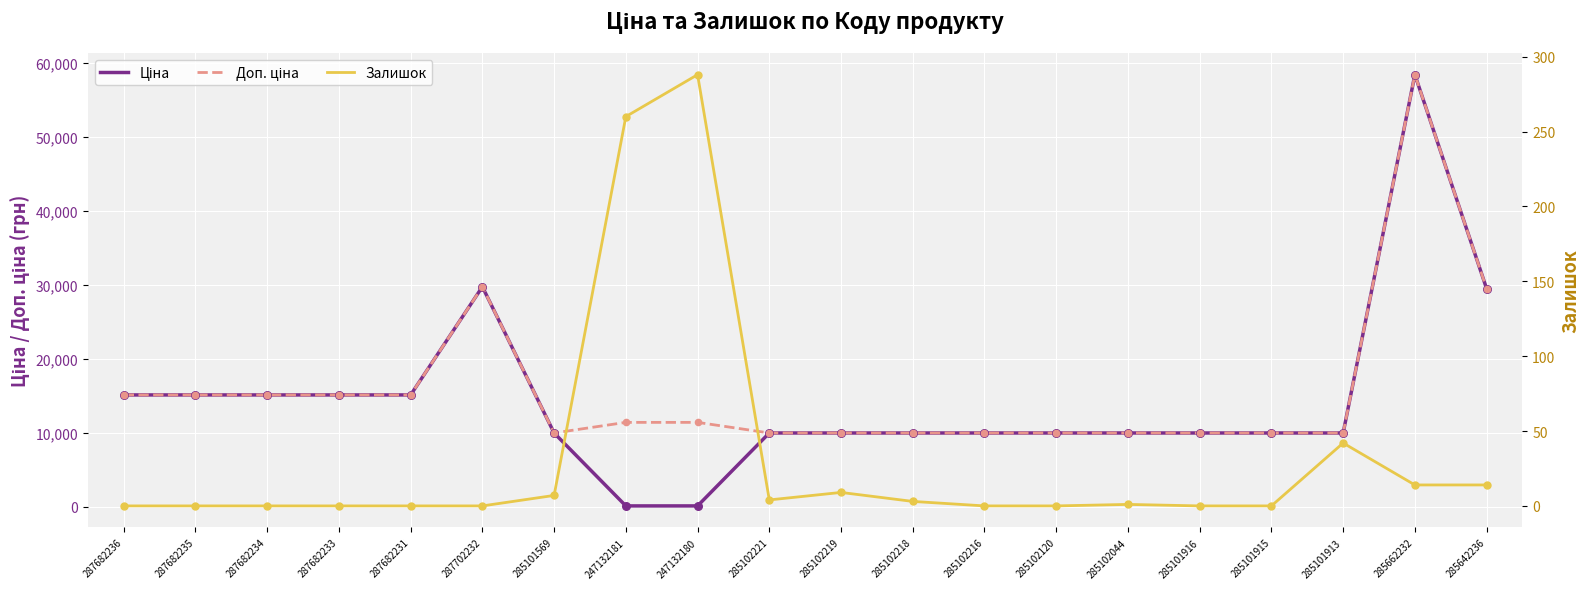

What is the total value across all series at 287682235?

30240.0